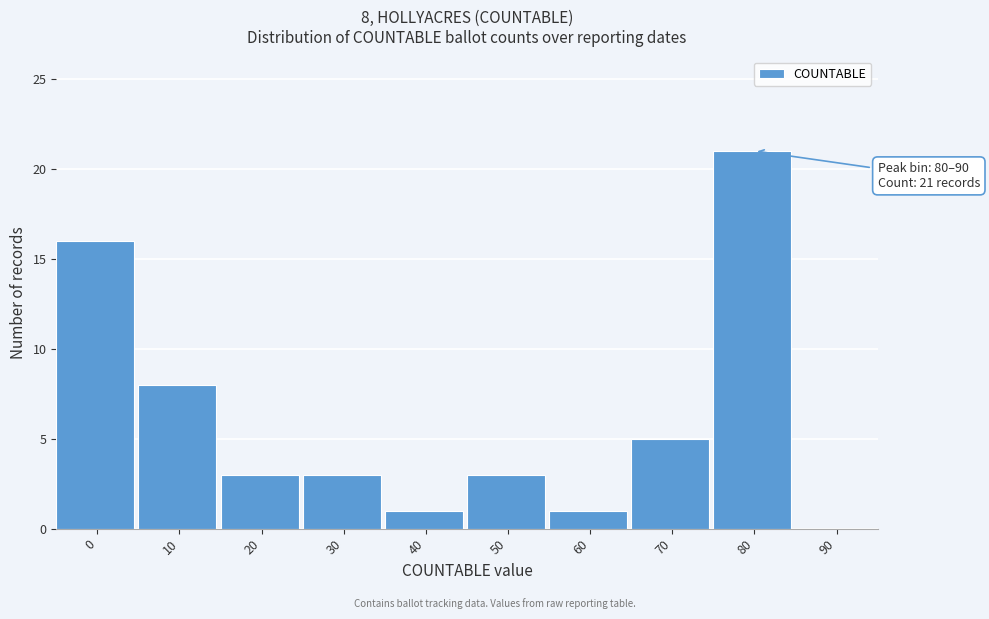

Reading left to right, list all the values displayed in this chart.

0=16	10=8	20=3	30=3	40=1	50=3	60=1	70=5	80=21	90=0